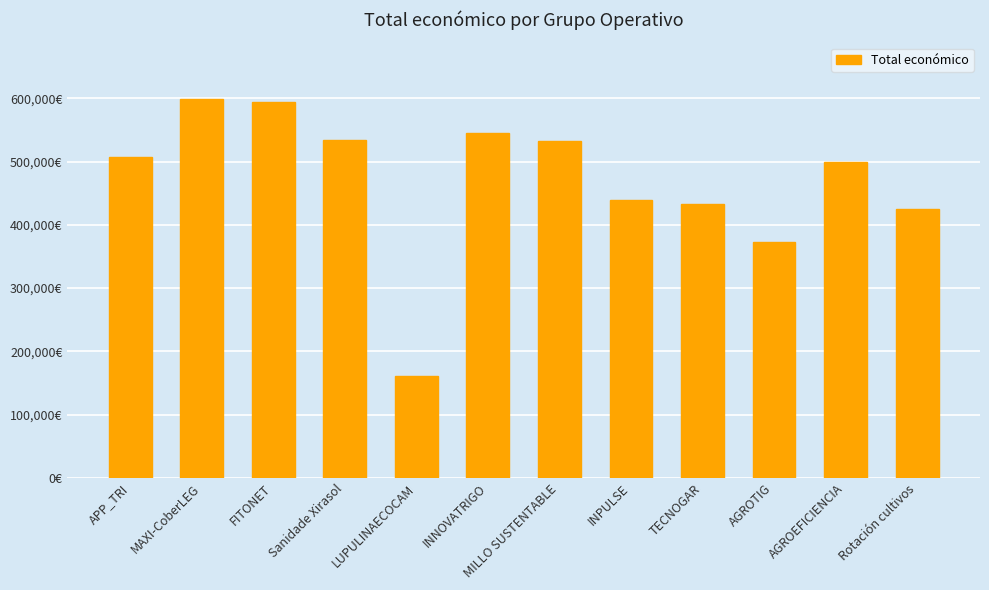

What is the label of the 10th bar from the left?

AGROTIG